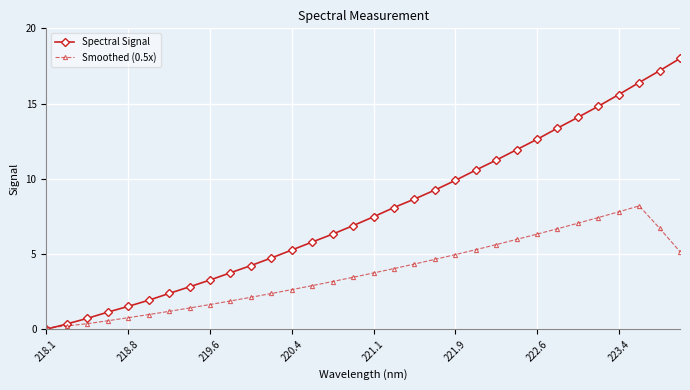

Reading left to right, extract all data points from this chart.

Spectral Signal: 0.0	0.4	0.7	1.1	1.5	1.9	2.4	2.8	3.3	3.8	4.2	4.7	5.3	5.8	6.3	6.9	7.5	8.1	8.7	9.3	9.9	10.6	11.2	11.9	12.6	13.4	14.1	14.8	15.6	16.4	17.2	18.0
Smoothed (0.5x): 0.1	0.2	0.4	0.6	0.8	1.0	1.2	1.4	1.6	1.9	2.1	2.4	2.6	2.9	3.2	3.5	3.7	4.0	4.3	4.6	5.0	5.3	5.6	6.0	6.3	6.7	7.1	7.4	7.8	8.2	6.7	5.2